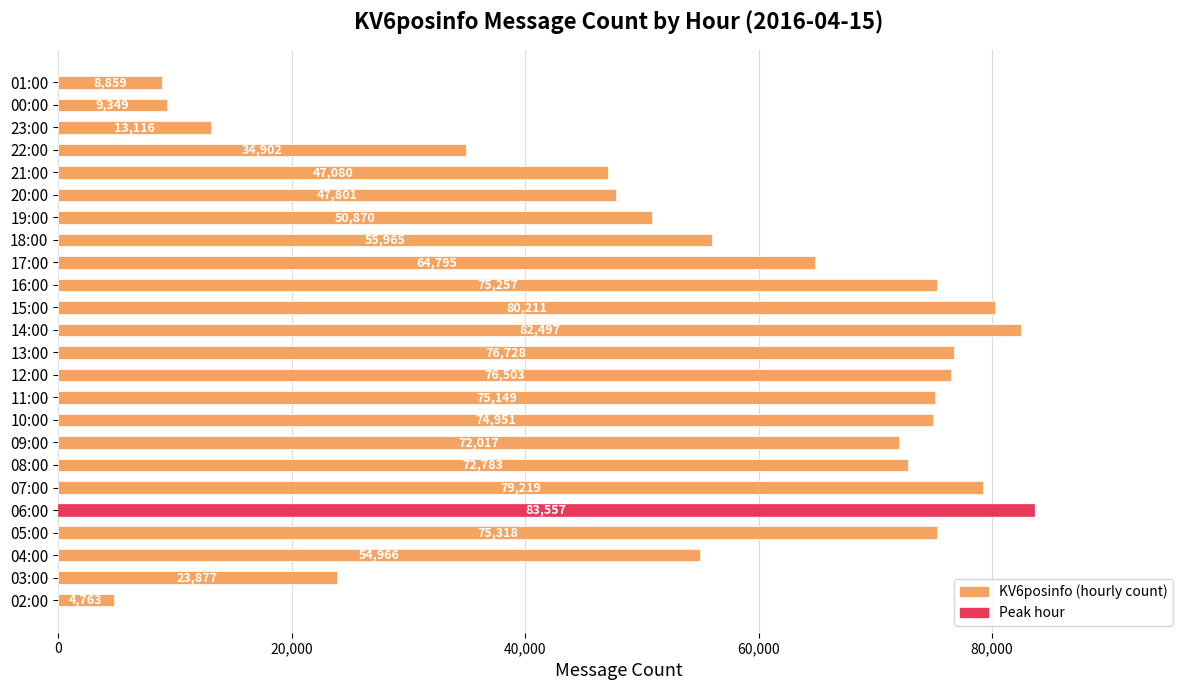

Rank the categories by value from lowest to highest.

02:00, 01:00, 00:00, 23:00, 03:00, 22:00, 21:00, 20:00, 19:00, 04:00, 18:00, 17:00, 09:00, 08:00, 10:00, 11:00, 16:00, 05:00, 12:00, 13:00, 07:00, 15:00, 14:00, 06:00